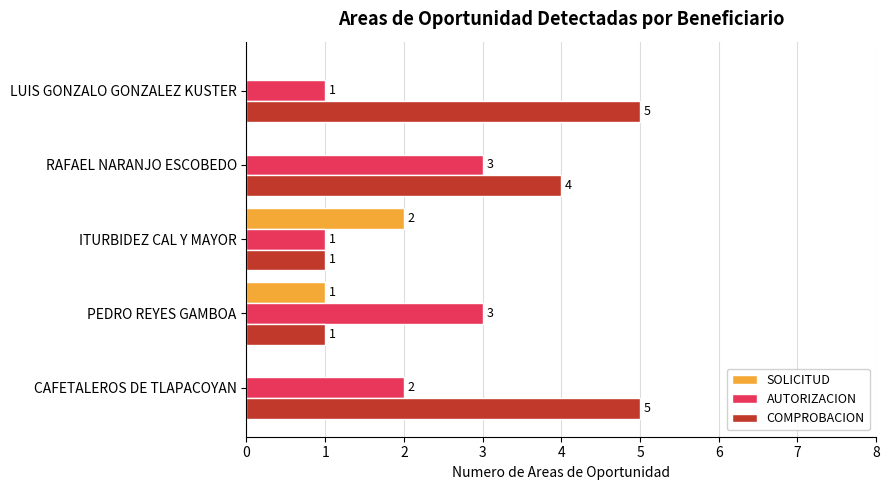

The value of AUTORIZACION at LUIS GONZALO GONZALEZ KUSTER is 2. True or false?

False